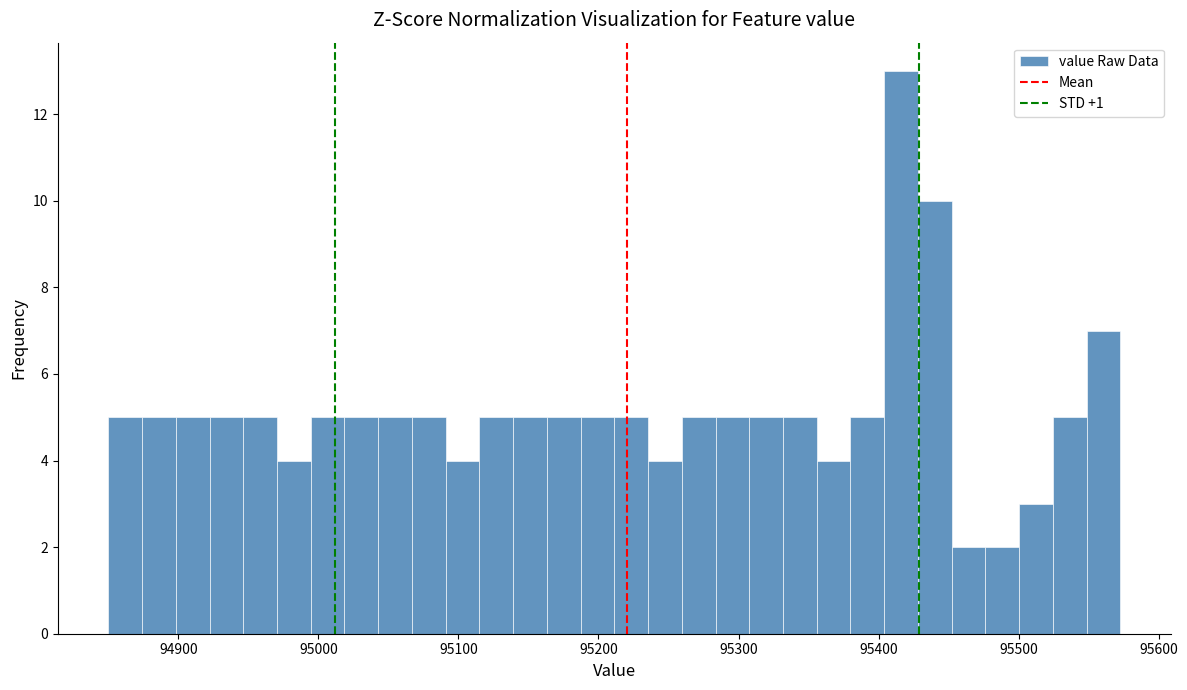

Read against the x-axis, roughly where is the centre of the tallest bar?

95420